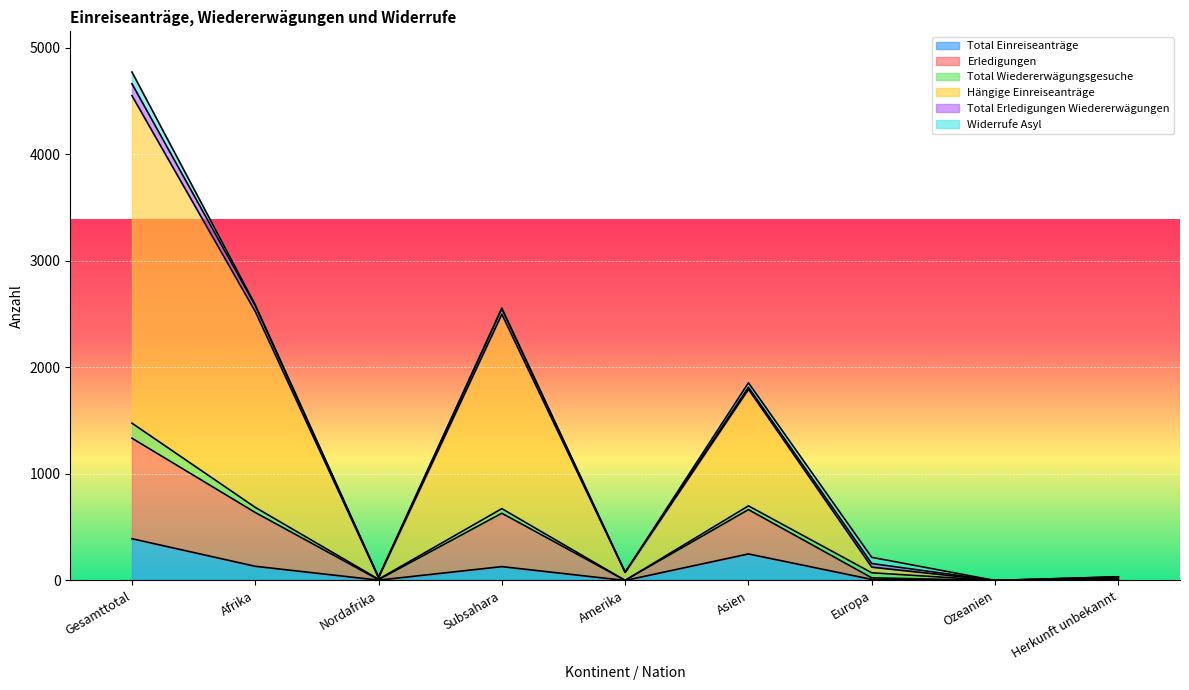

What is the maximum value for Total Einreiseanträge?

392